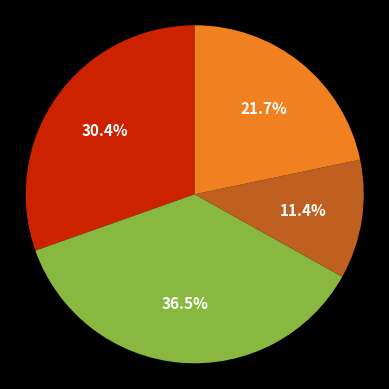

Is there a majority slice in this chart?

No